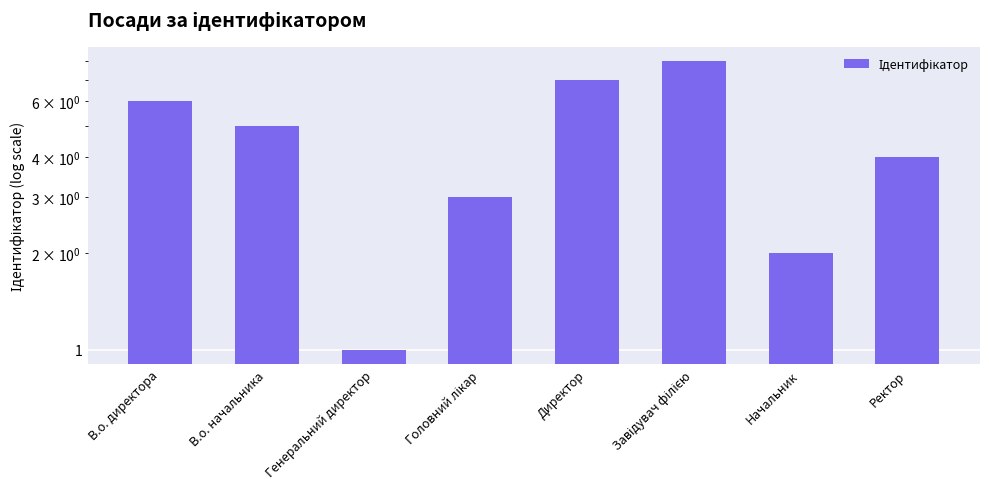

Rank the categories by value from highest to lowest.

Завідувач філією, Директор, В.о. директора, В.о. начальника, Ректор, Головний лікар, Начальник, Генеральний директор